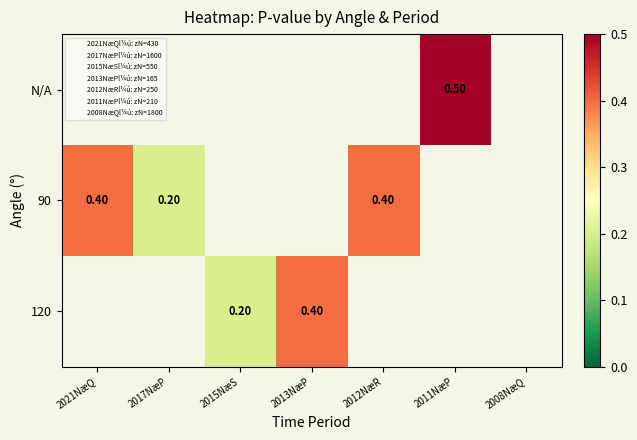

At which category does the chart reach its minimum across all series?

2017NæP